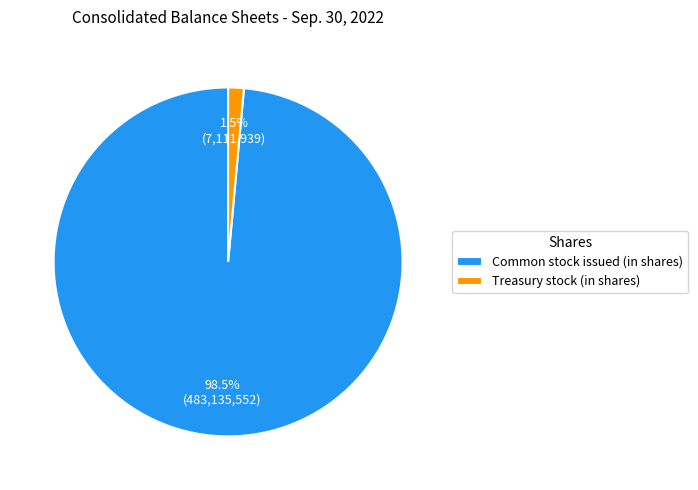

Combined, what portion of the pie is Common stock issued (in shares) and Treasury stock (in shares)?

100.0%